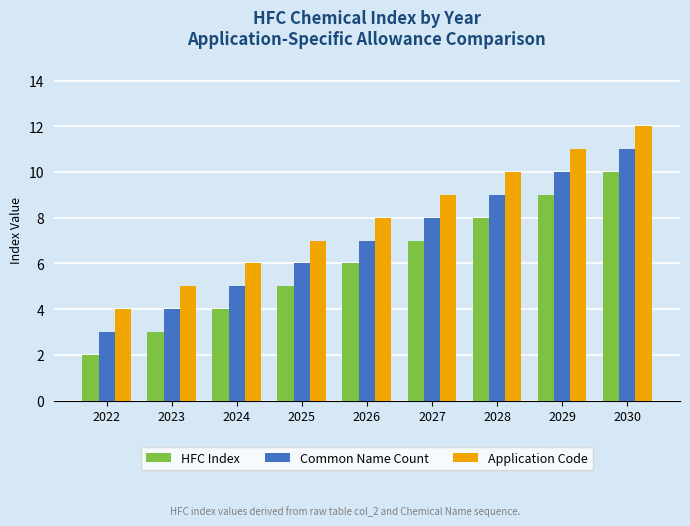

What is the sum of all Application Code values?

72